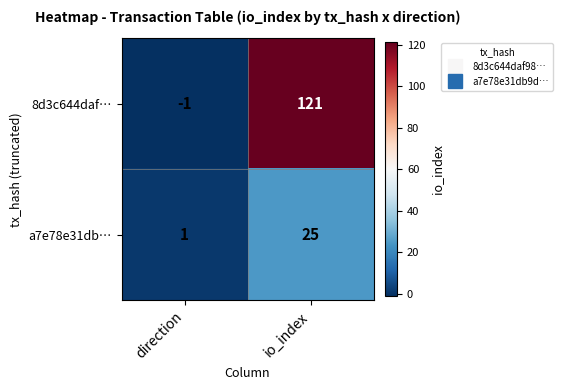

Rank the series by their average value, from lowest to highest.

a7e78e31db…, 8d3c644daf…